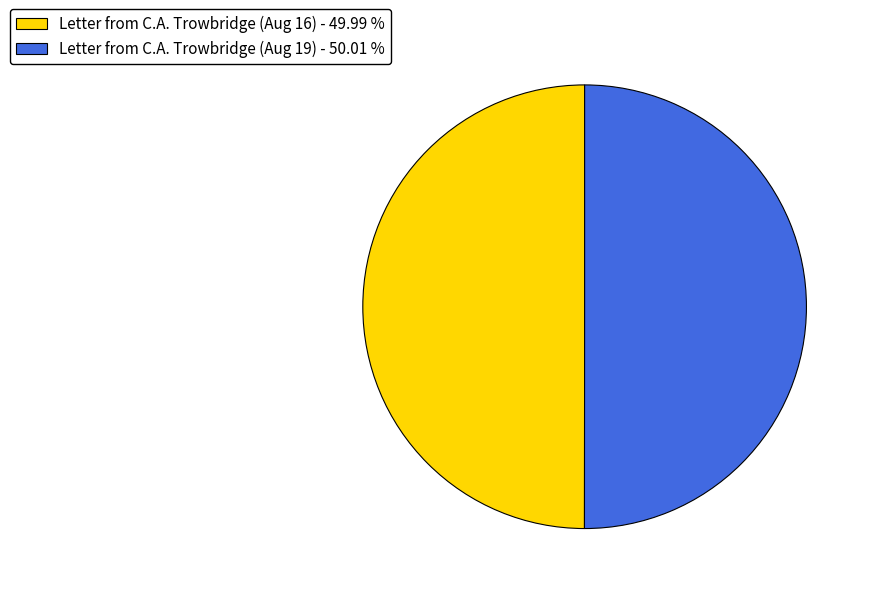

Is the sum of Letter from C.A. Trowbridge (Aug 19) - 50.01 % and Letter from C.A. Trowbridge (Aug 16) - 49.99 % greater than half?

Yes